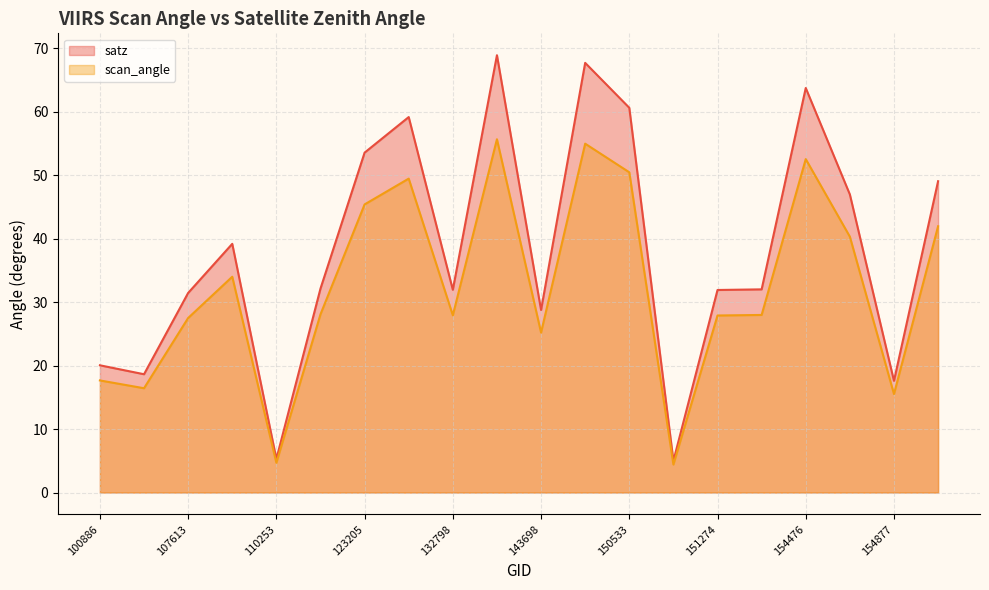

What is the smallest value displayed?

4.4